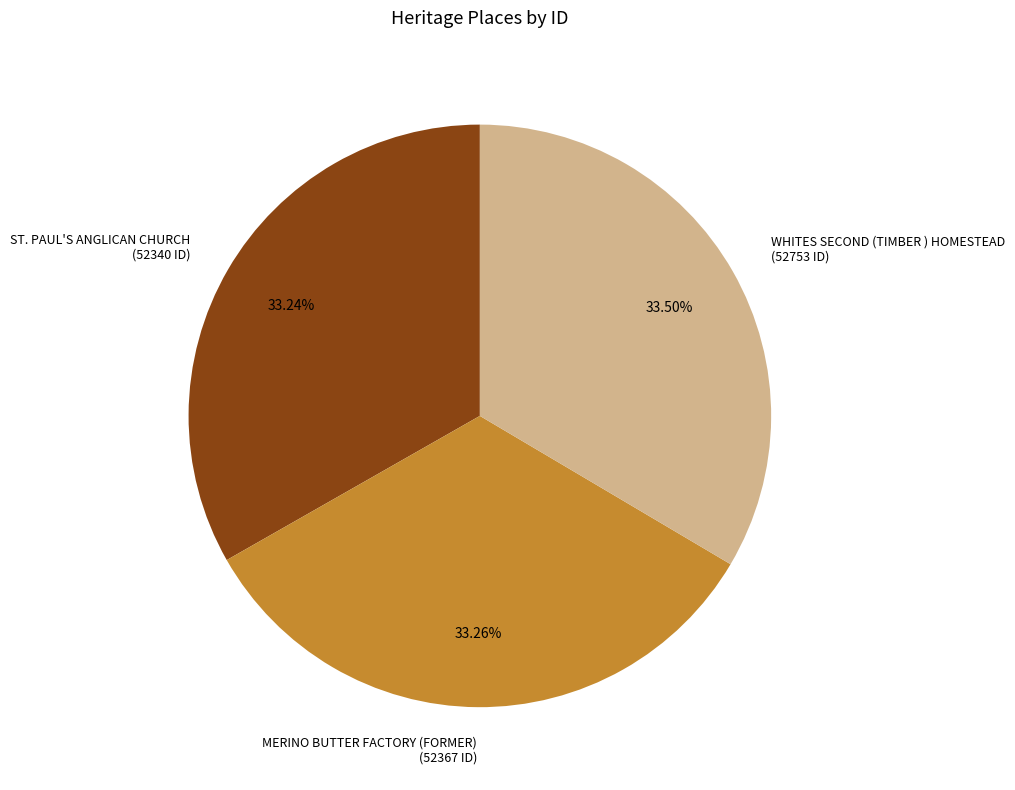

What percentage is the MERINO BUTTER FACTORY (FORMER) slice, to the nearest percent?

33%